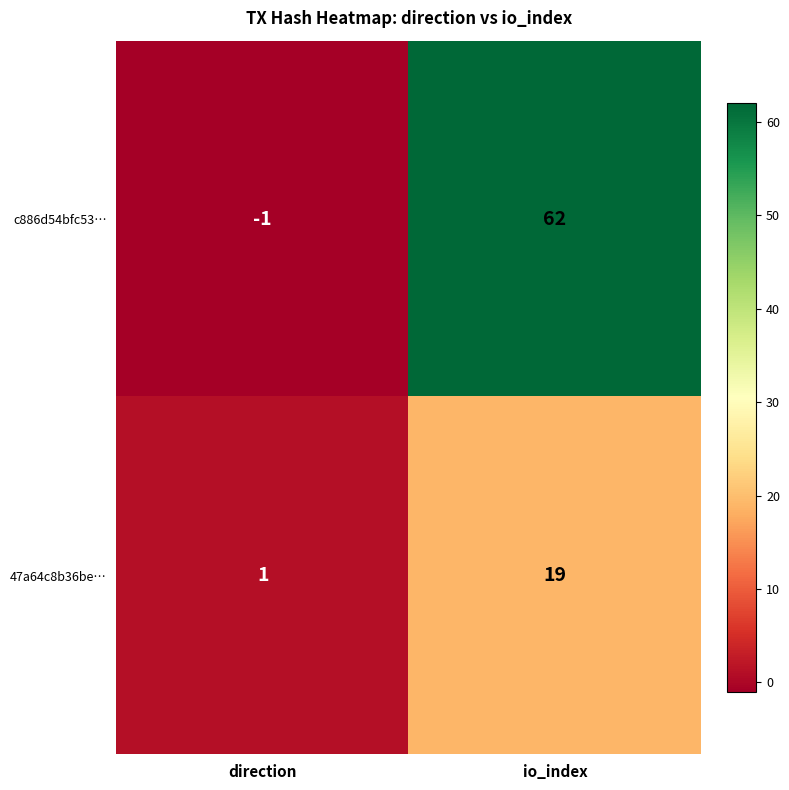

The value of c886d54bfc53… at direction is -1. True or false?

True